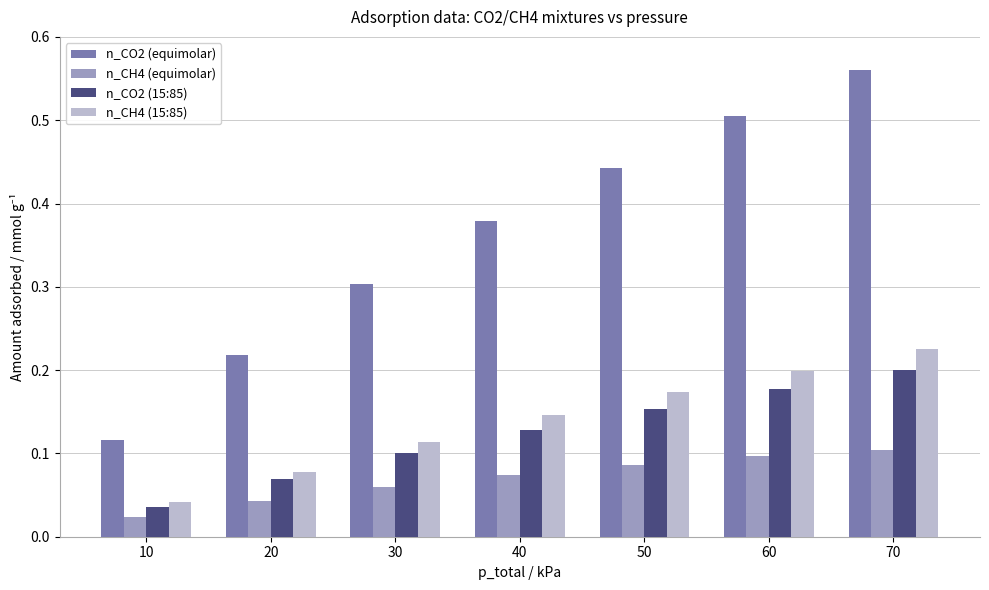

What is the sum of all n_CH4 (15:85) values?

1.0